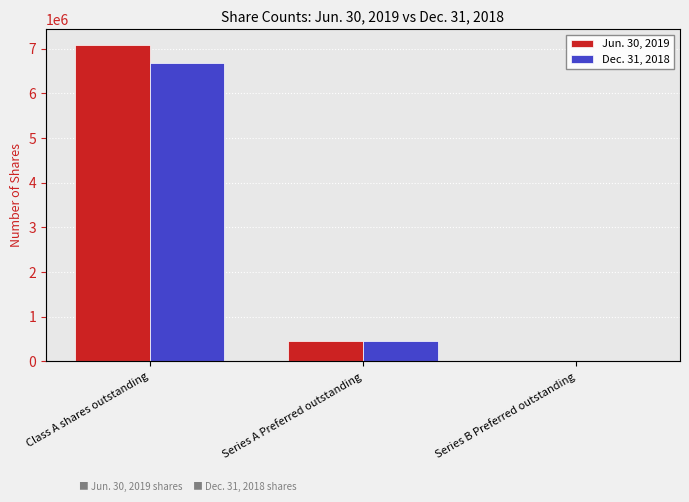

What are all the series names shown in the legend?

Jun. 30, 2019, Dec. 31, 2018